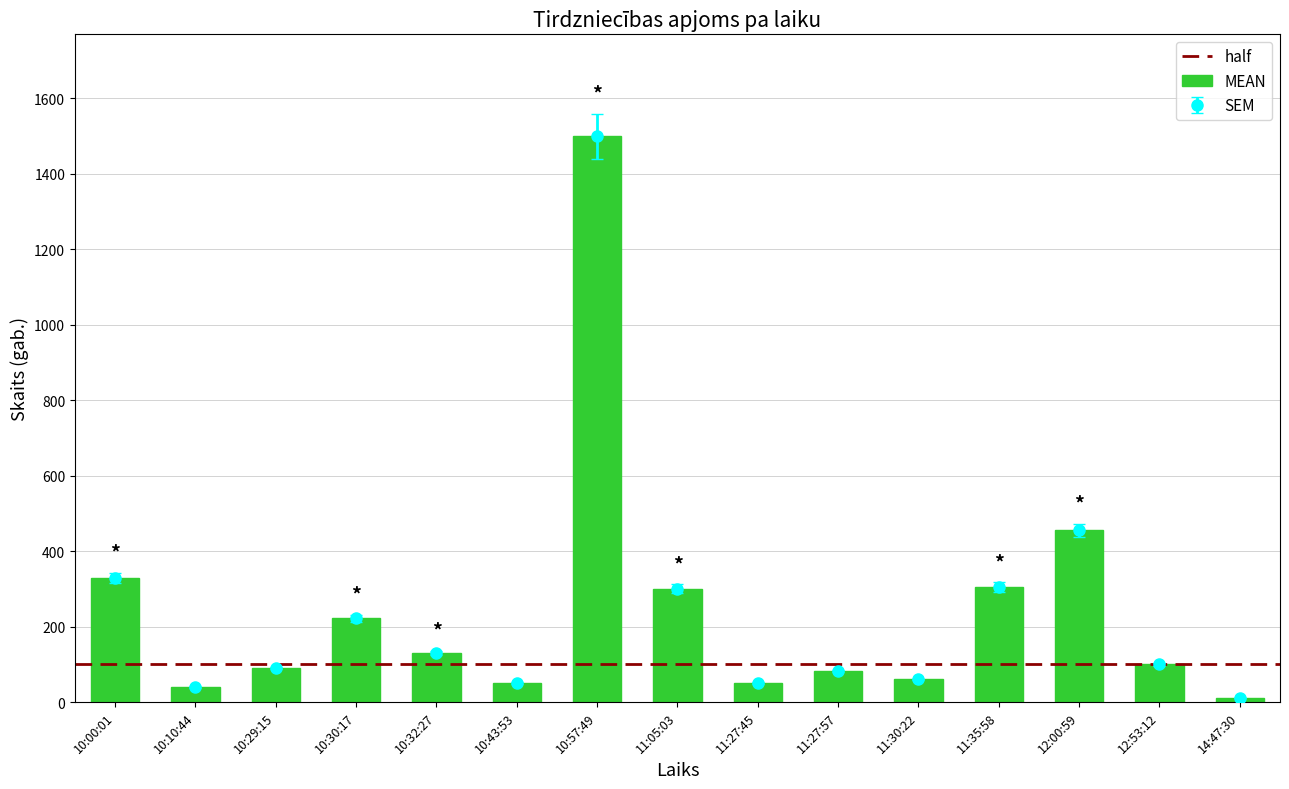

List the labels in order of value, largest first.

10:57:49, 12:00:59, 10:00:01, 11:35:58, 11:05:03, 10:30:17, 10:32:27, 12:53:12, 10:29:15, 11:27:57, 11:30:22, 10:43:53, 11:27:45, 10:10:44, 14:47:30